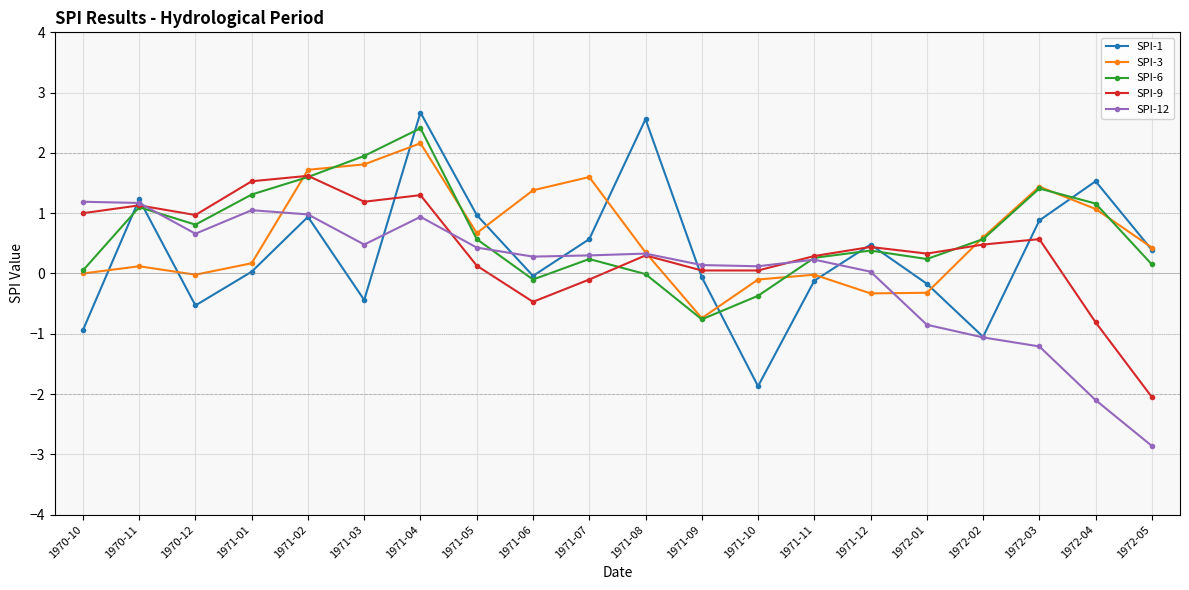

How many lines are shown in the chart?

5